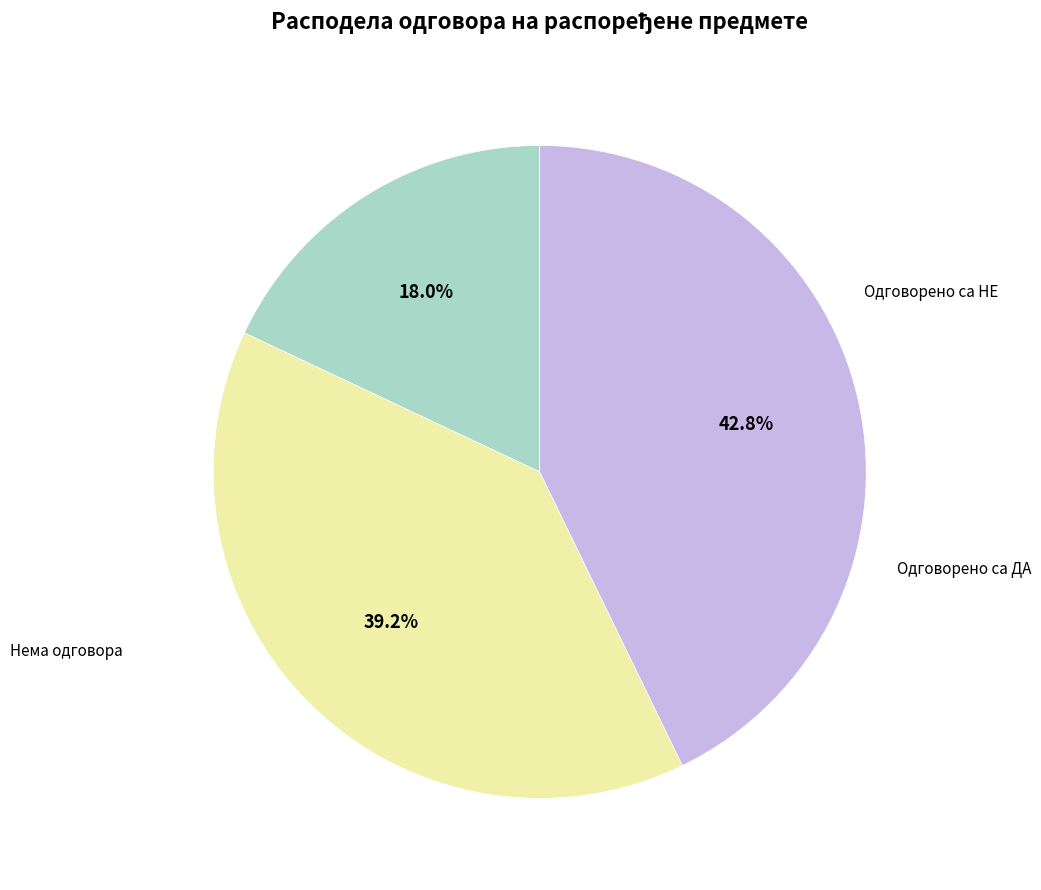

Does any single category account for the majority?

No